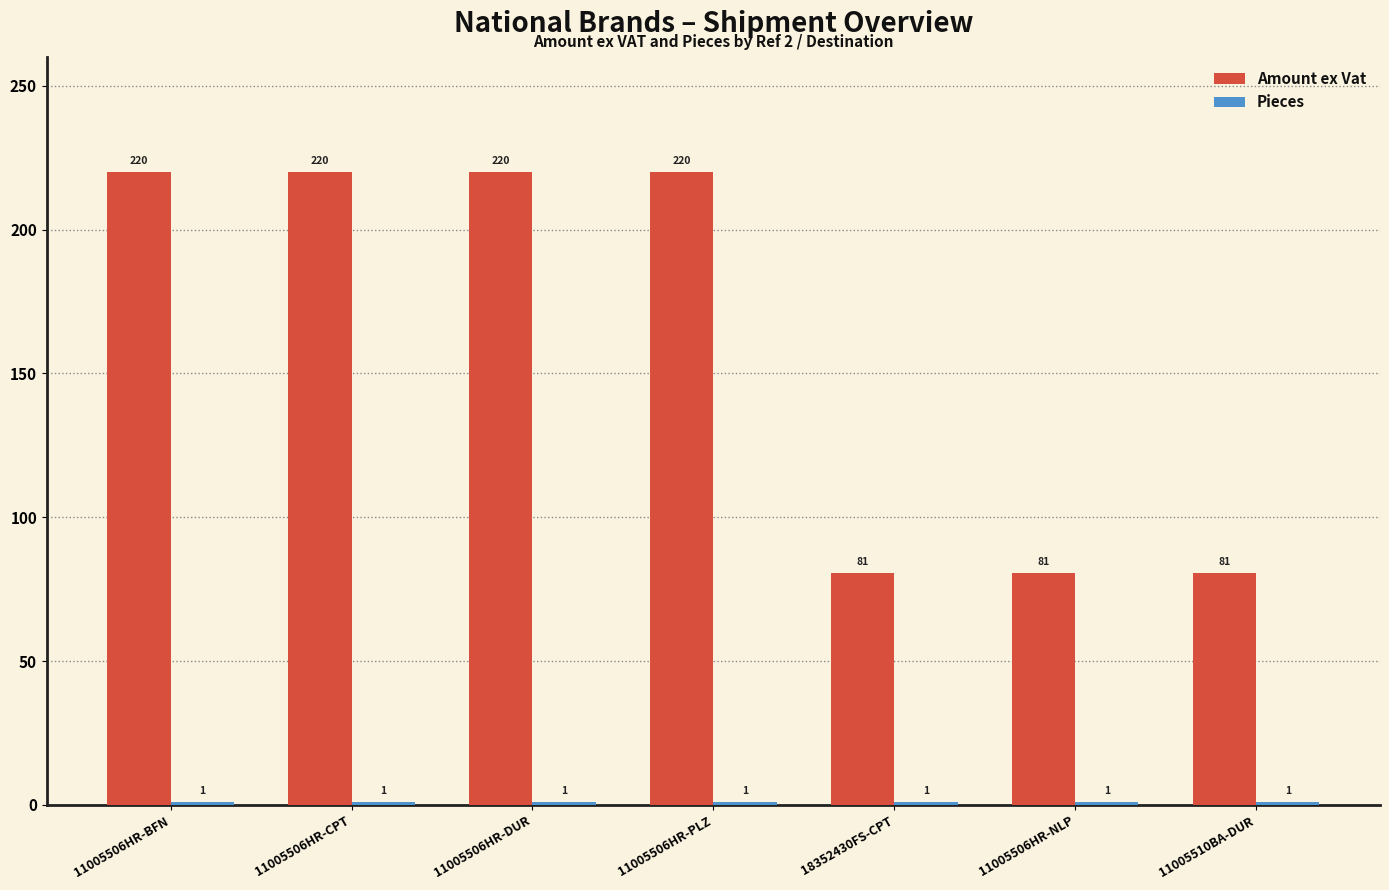

What is the greatest value displayed?

220.2